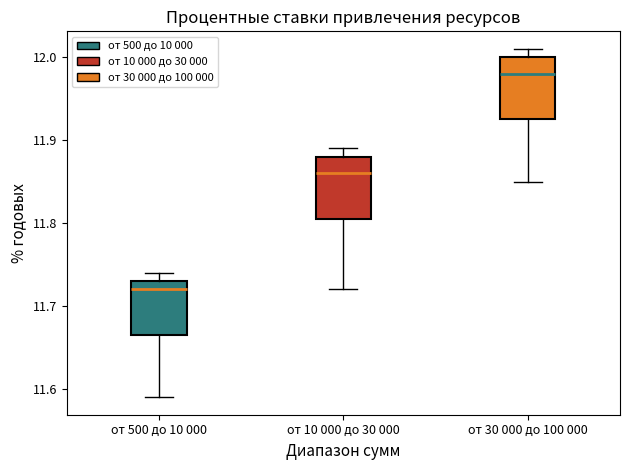

Where is the upper edge of the box for от 500 до 10 000 on the y-axis? The values are not printed on the chart, so give them approximately, as read against the axis.

11.73